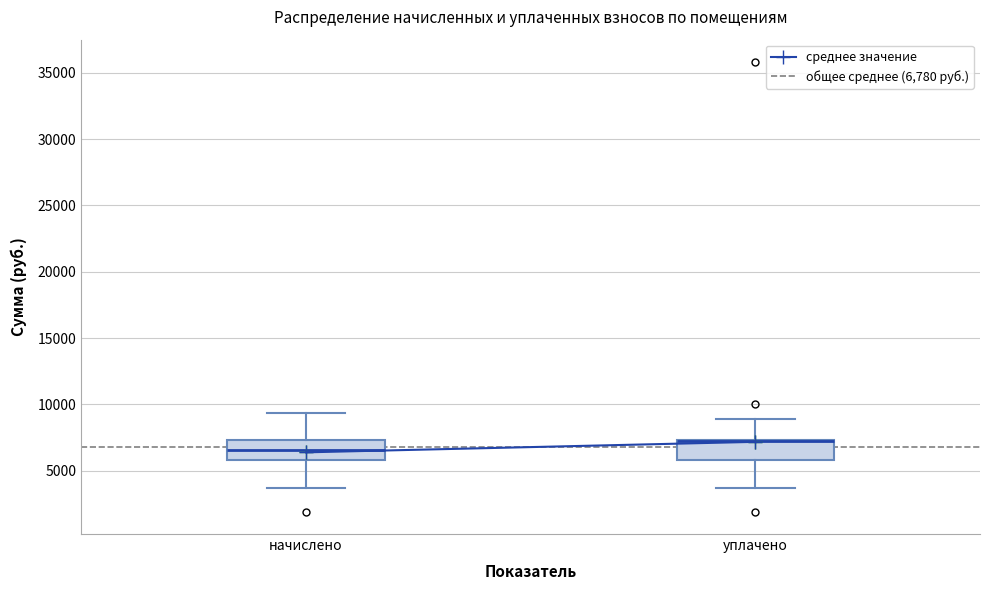

Reading left to right, read every box against the y-axis: the position of its median line, the range the box covers, and the ends of its whiskers. The values are not printed on the chart, so give them approximately, as read against the axis.

начислено: median 6500, box 6000 to 7500, whiskers 3500 to 9500
уплачено: median 7000 (drawn on the box's upper edge), box 6000 to 7500, whiskers 3500 to 9000